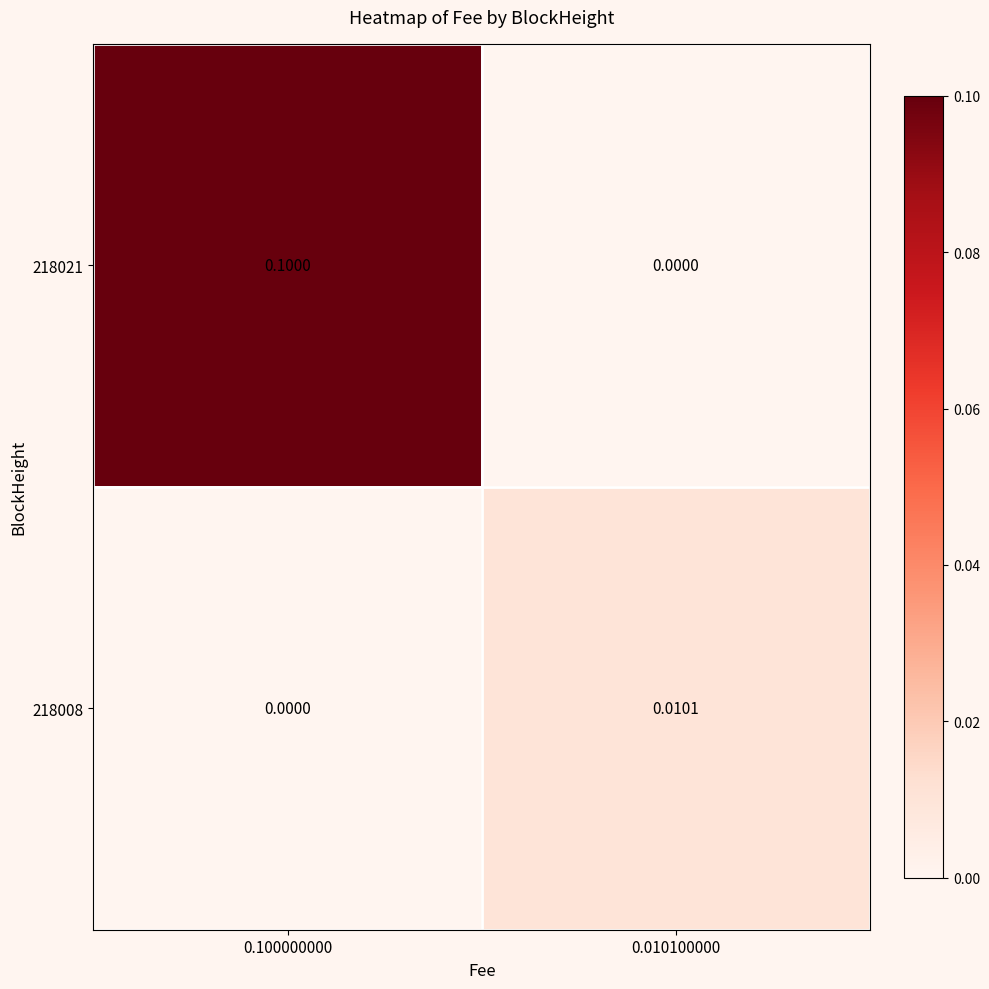

Is the value of 218021 at 0.010100000 greater than the value of 218008 at 0.010100000?

No